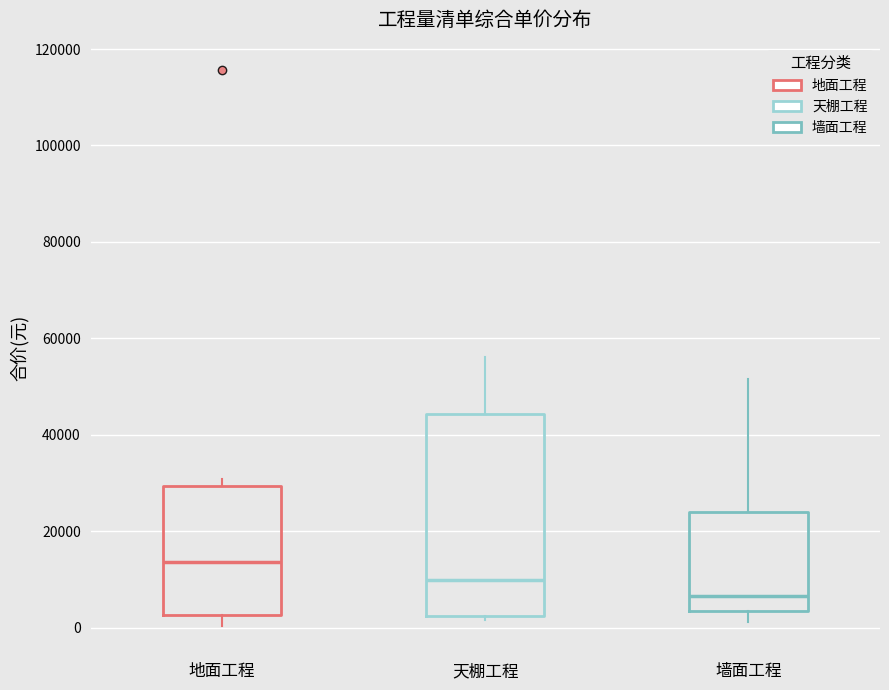

Which box's median line is the lowest?

墙面工程